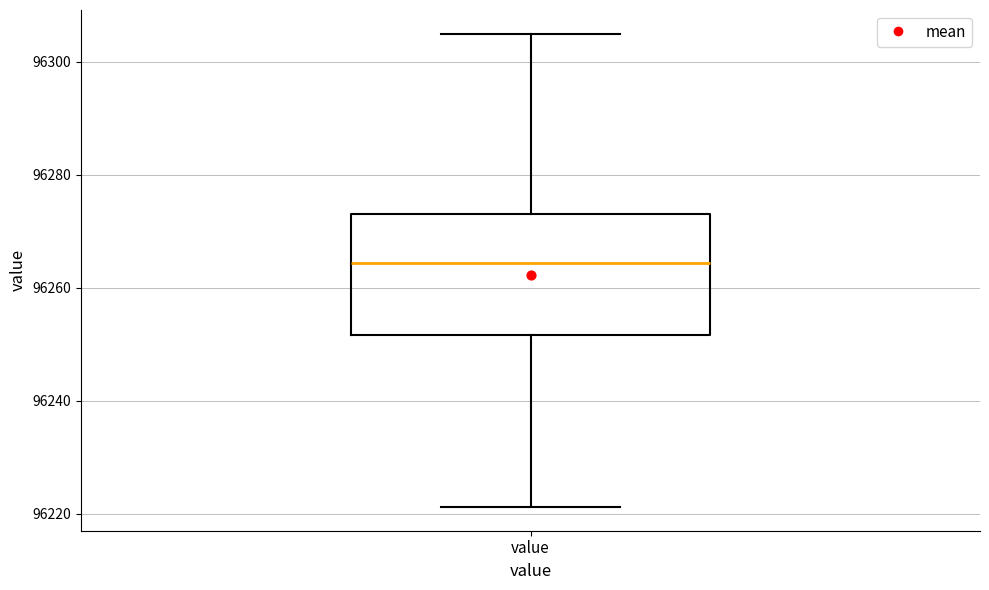

Transcribe this box plot: give where the median line is, the range the box spans, and where the two whiskers end, as read against the y-axis. The values are not printed on the chart, so give them approximately, as read against the axis.

median 96264, box 96252 to 96274, whiskers 96222 to 96304